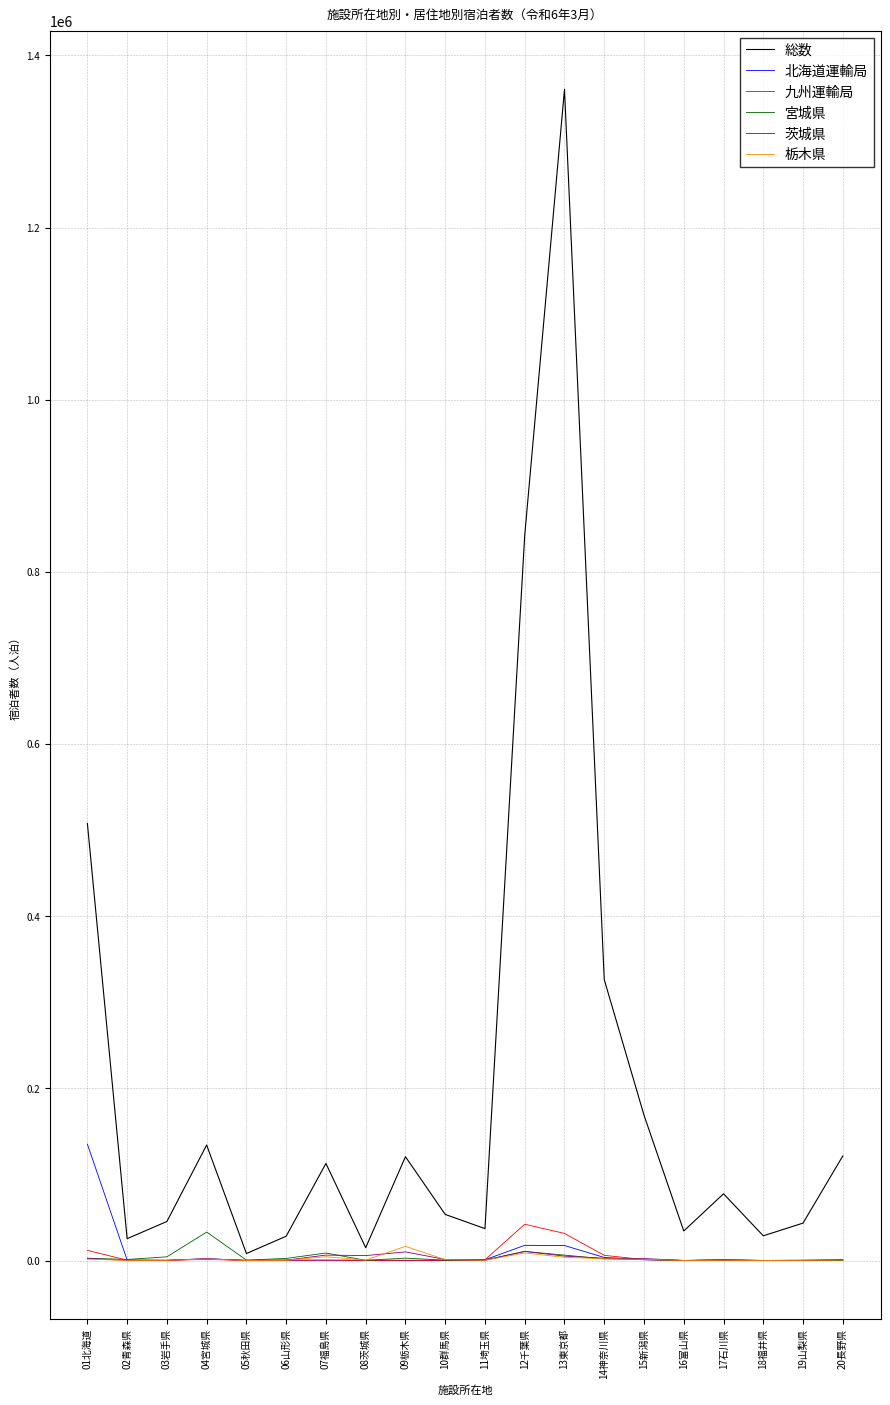

Is it true that 茨城県 equals 2356 at 01北海道?

True